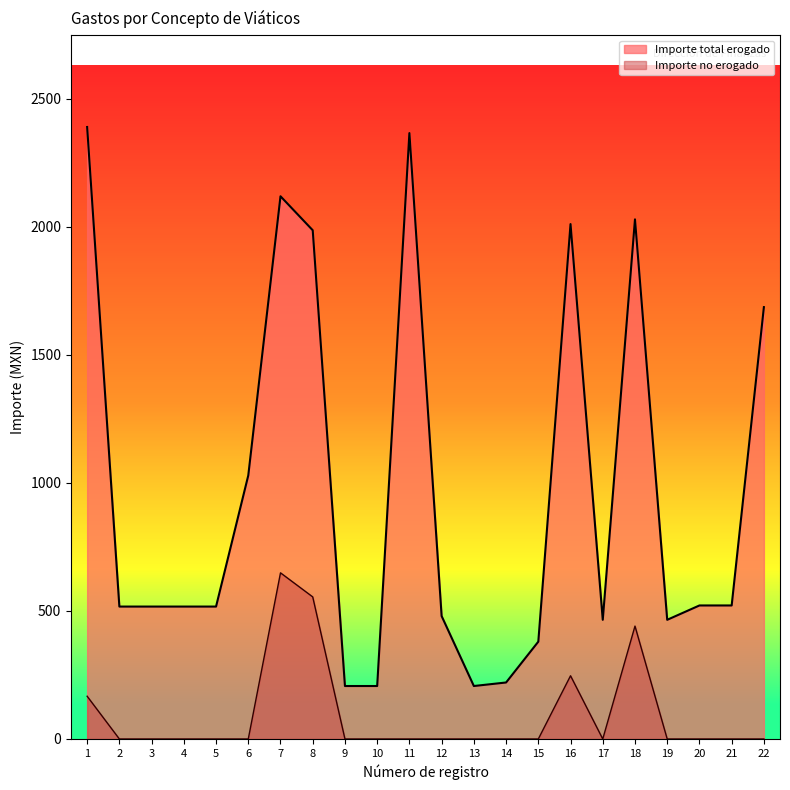

Which category has the lowest value across all series?

2